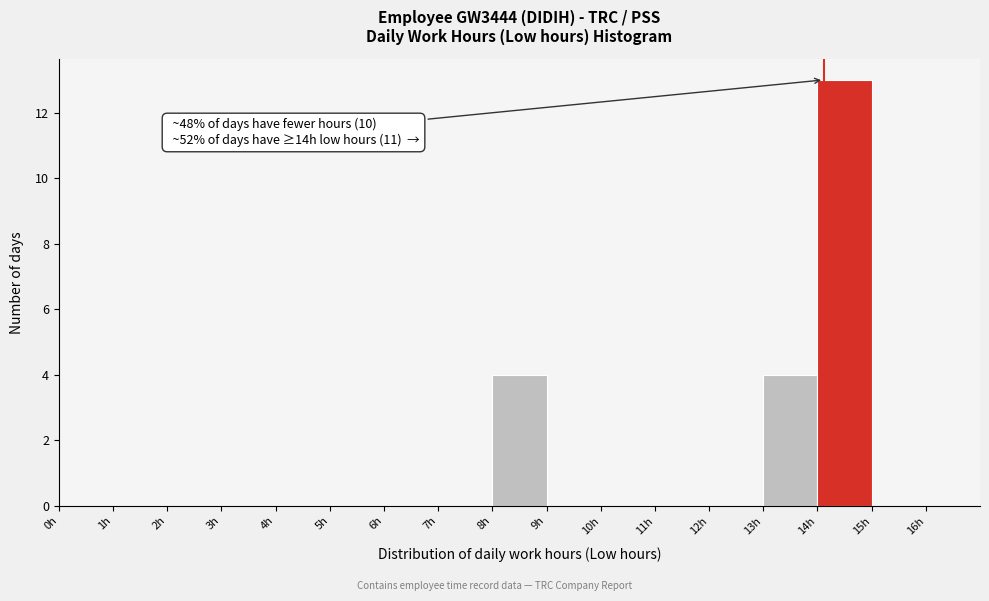

Over which range of the x-axis is the bar tallest?

14 to 15